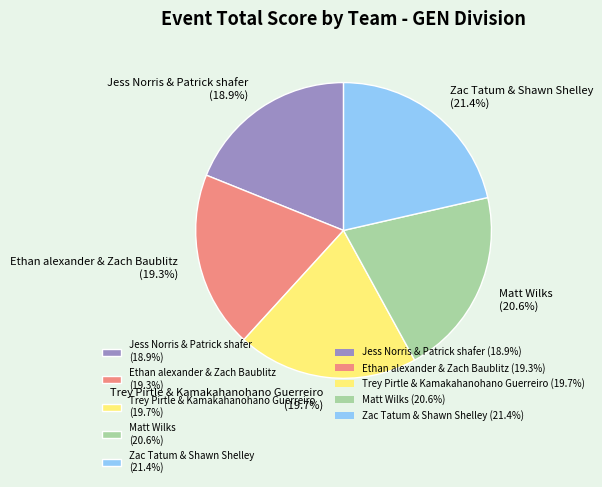

Which has a higher value, Ethan alexander & Zach Baublitz or Matt Wilks?

Matt Wilks